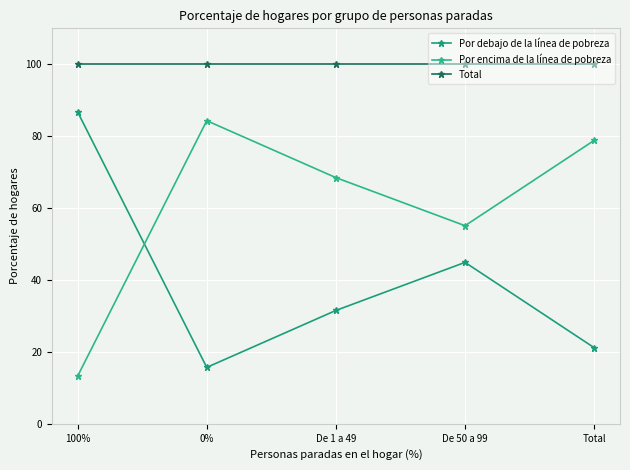

How many data points does each series have?

5